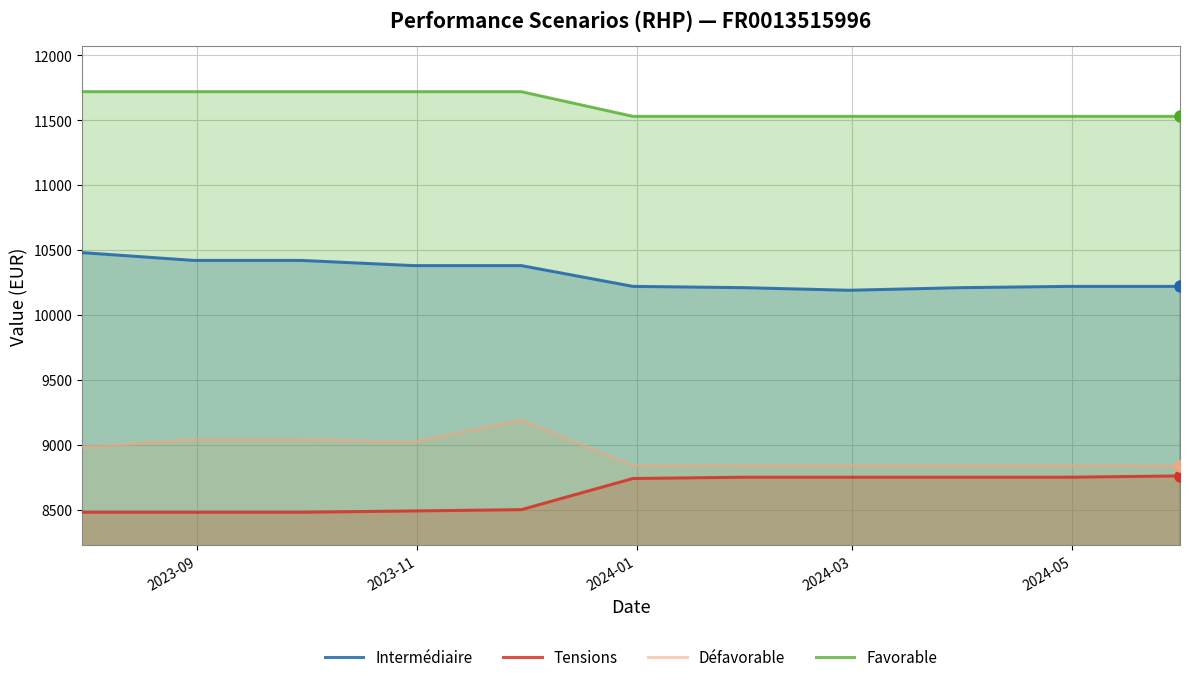

What is the maximum value for Favorable?

11720